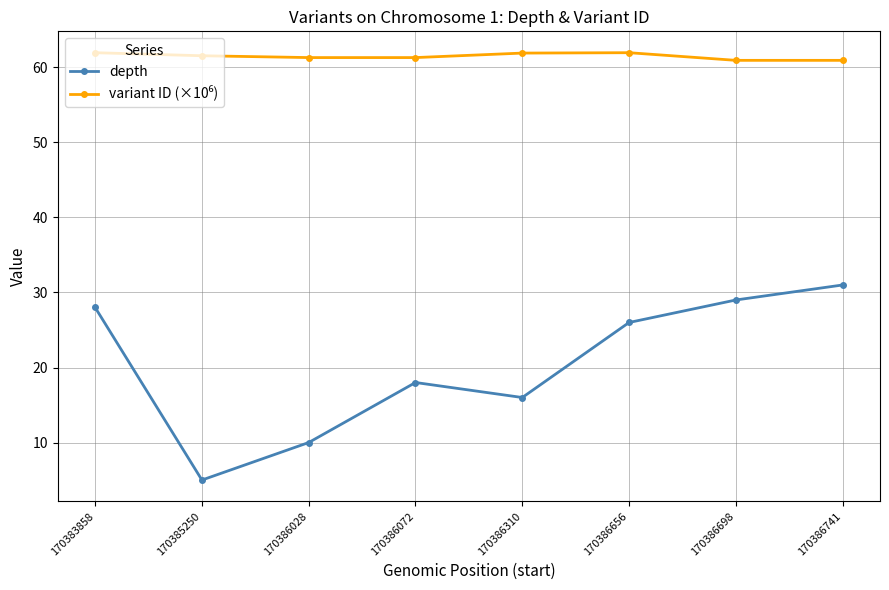

What is the total value across all series at 170386028?

71.3